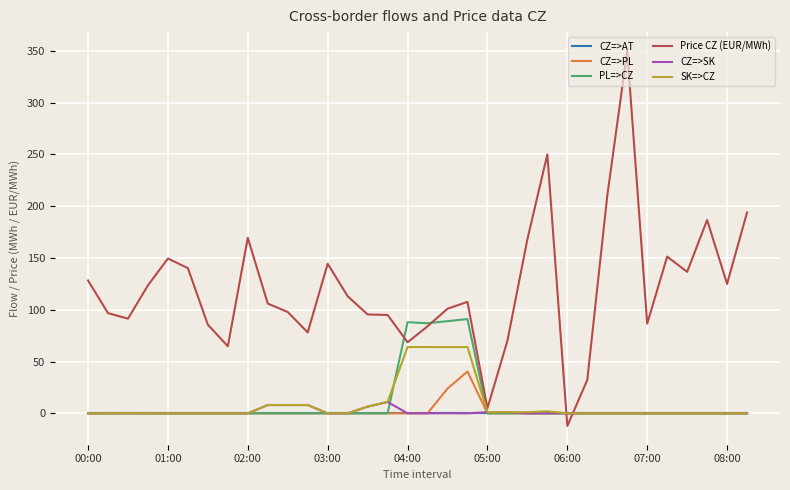

What is the maximum value for CZ=>SK?

11.0